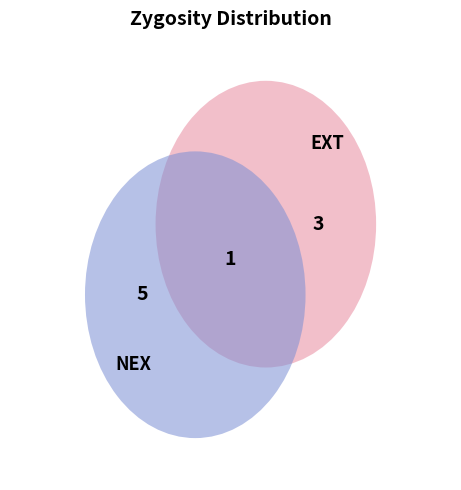

How many slices are in this pie chart?

2